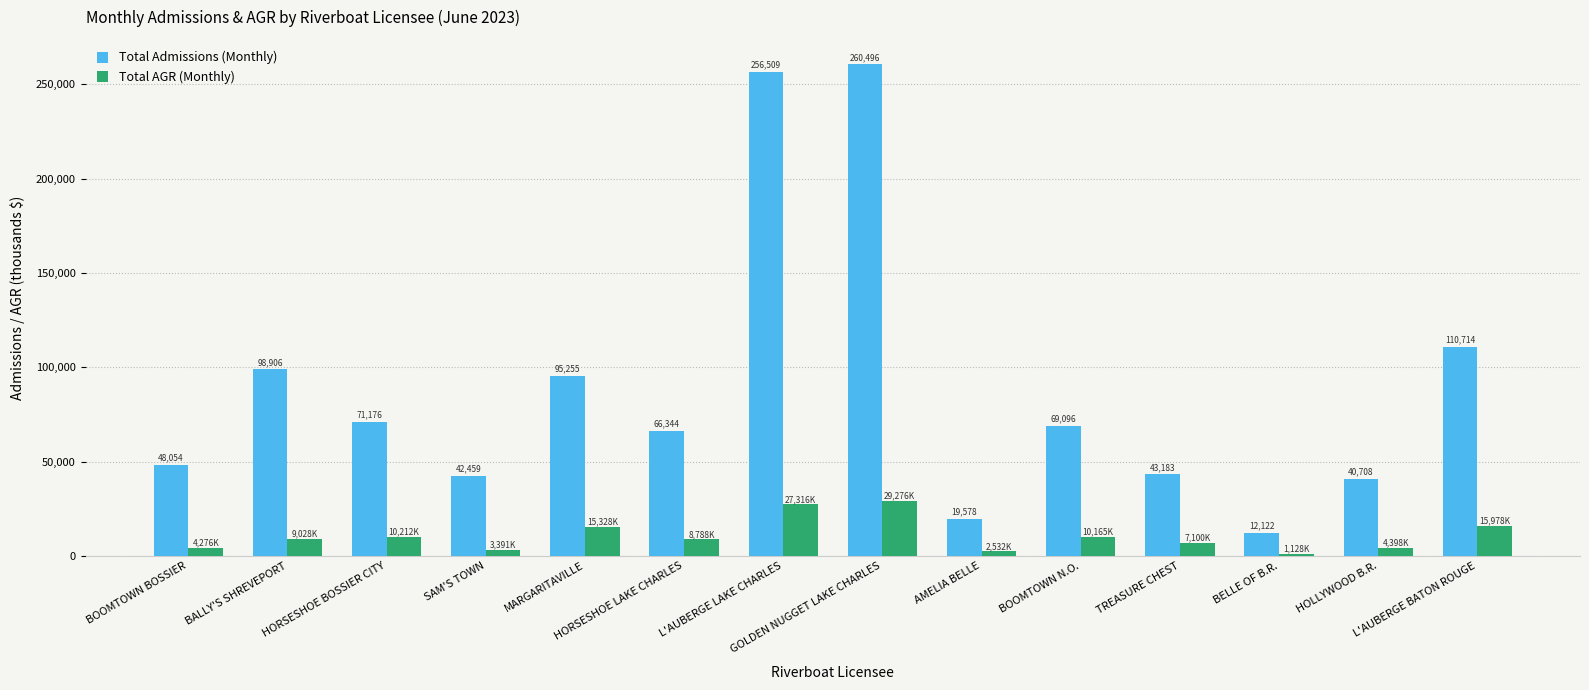

Which series has the largest total across all categories?

Total Admissions (Monthly)